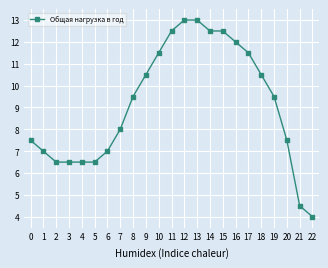

What is the ratio of the value at 0 to the value at 3?

1.2